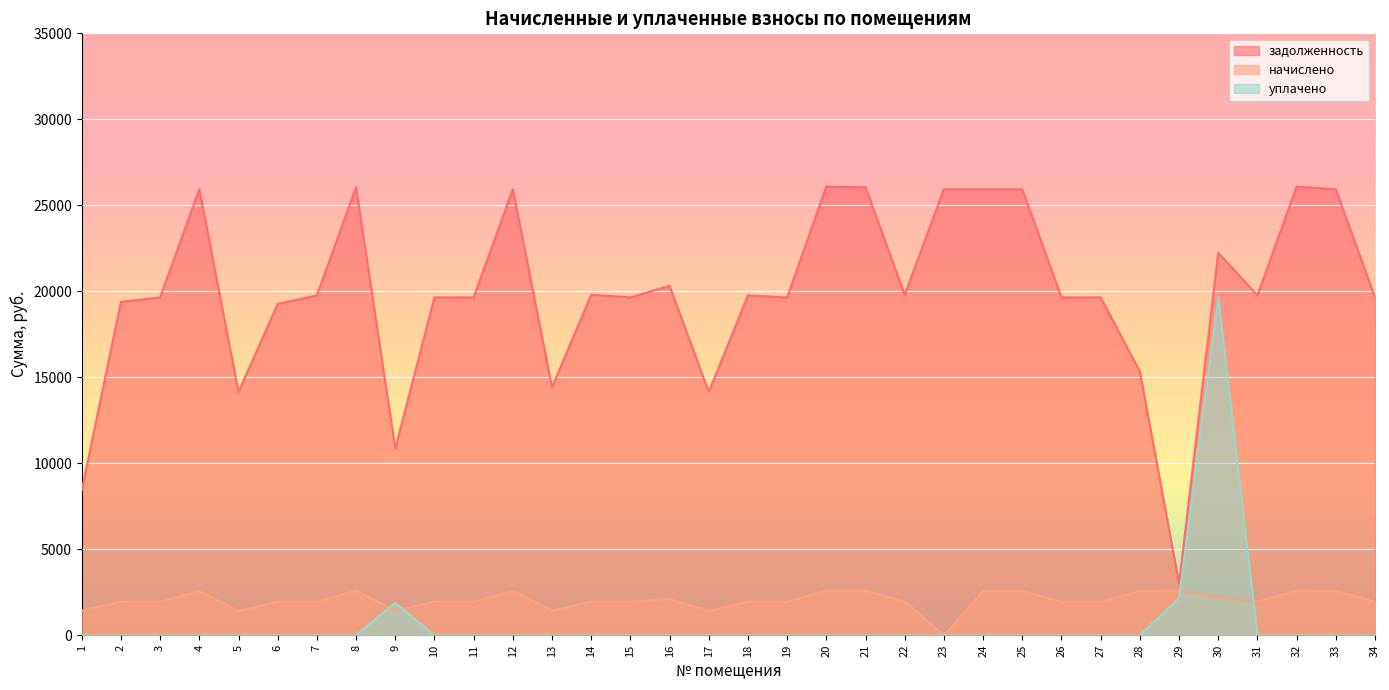

Which series has the largest total across all categories?

задолженность